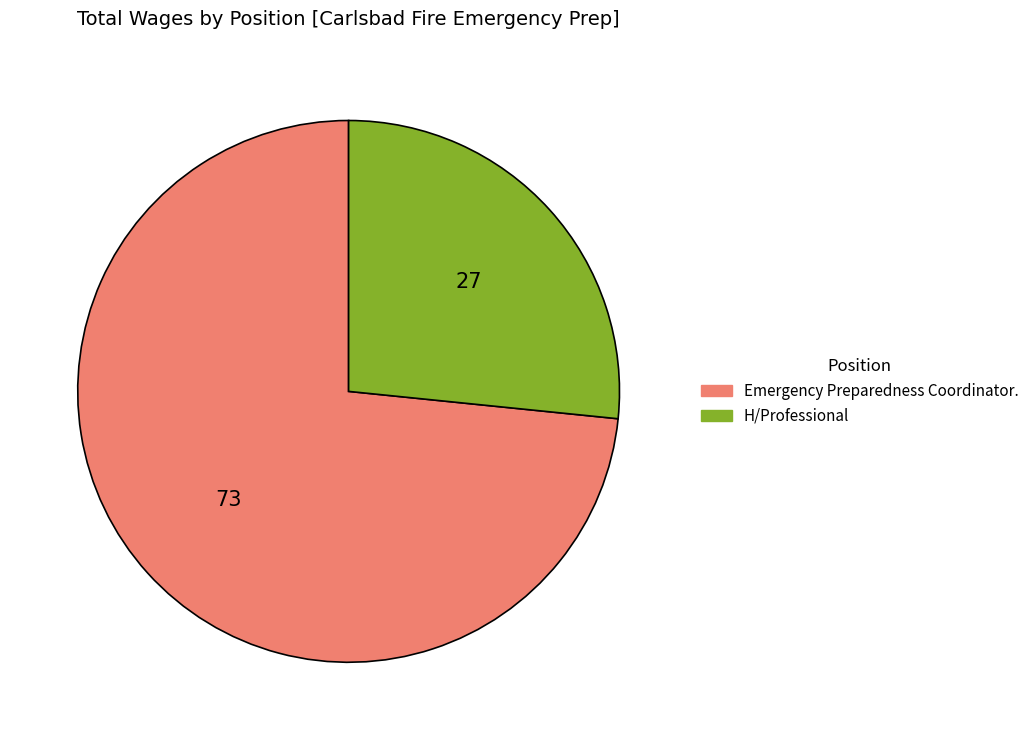

Does H/Professional account for over 50% of the chart?

No